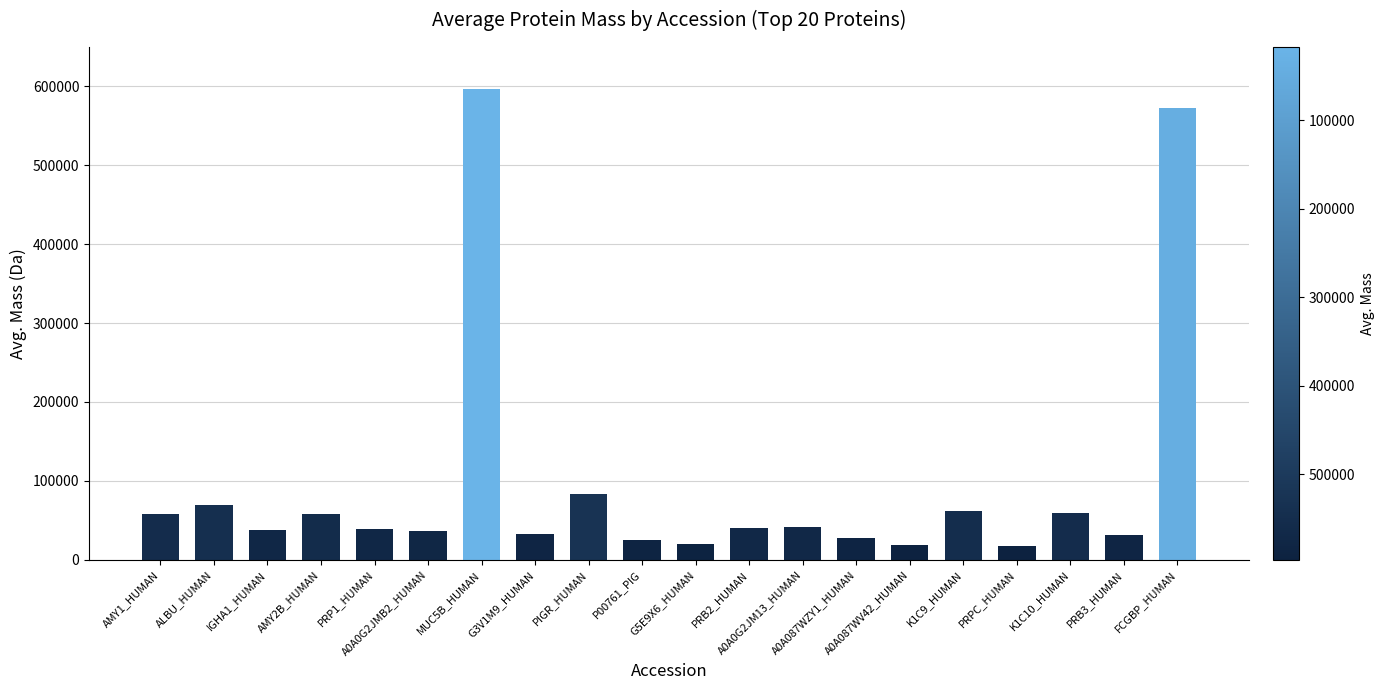

What is the label of the 18th bar from the left?

K1C10_HUMAN